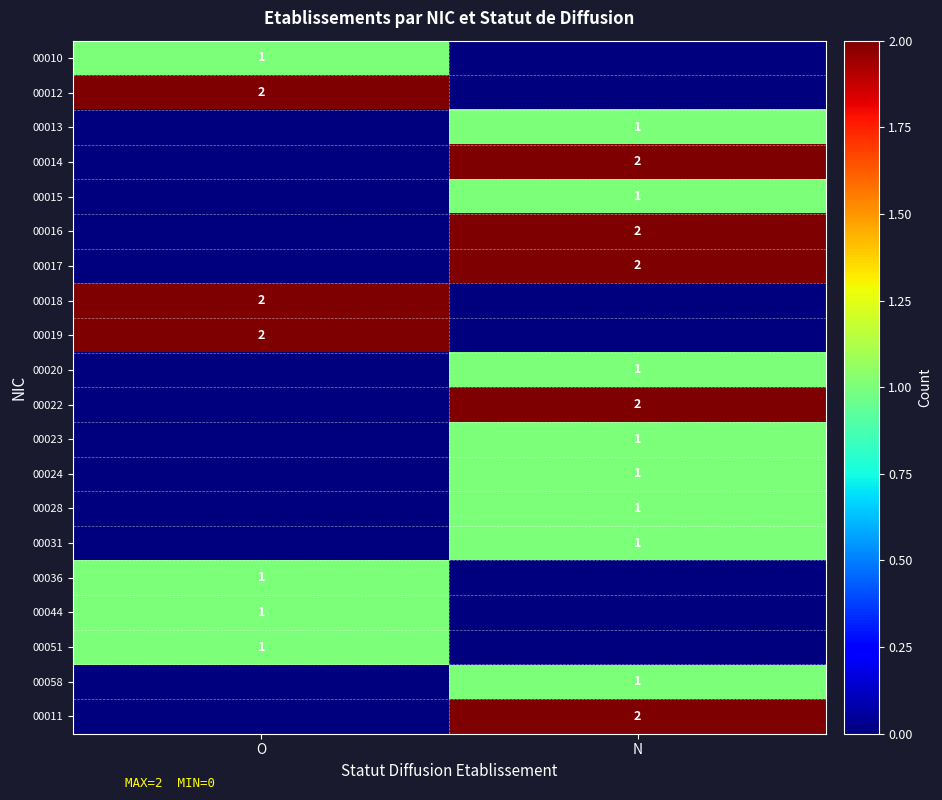

Is the value of 00016 at N greater than the value of 00013 at N?

Yes